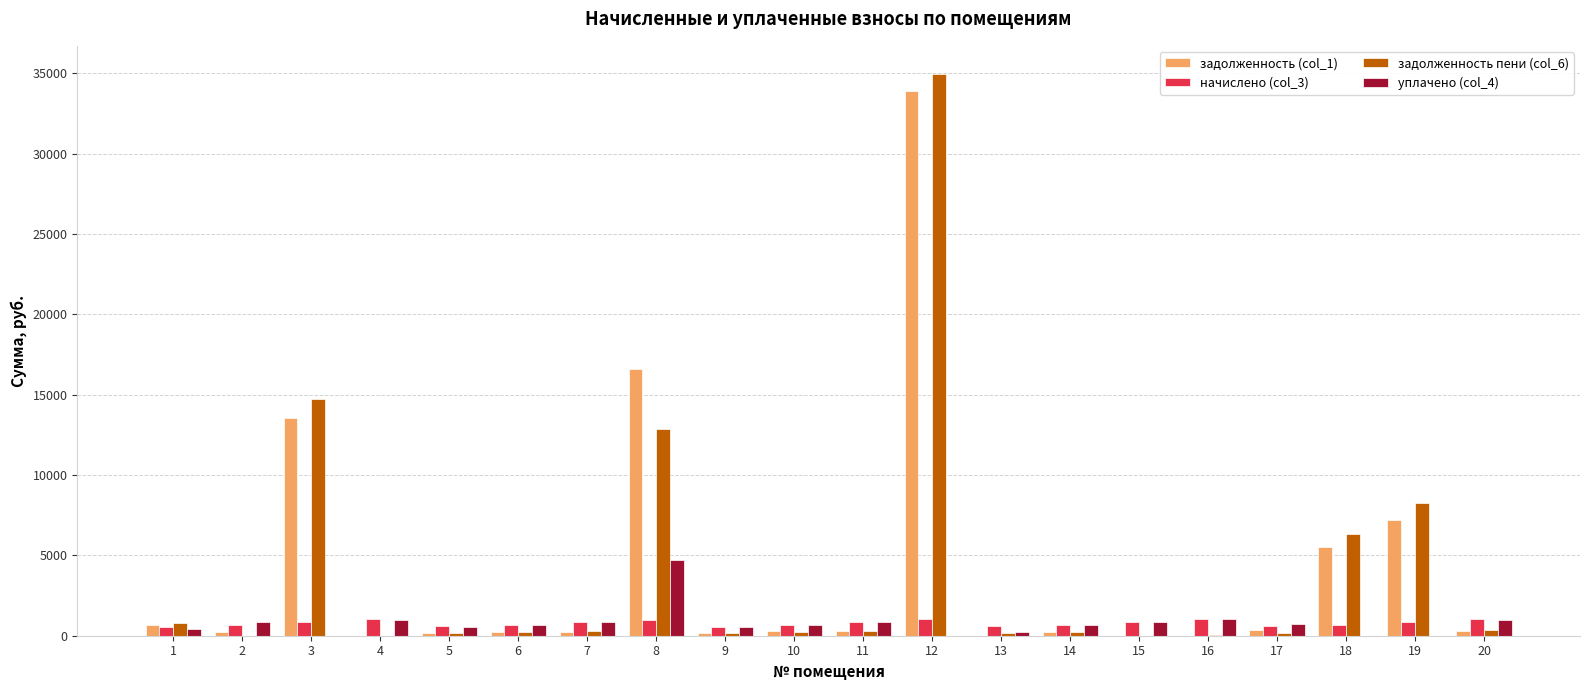

Are the bars horizontal?

No